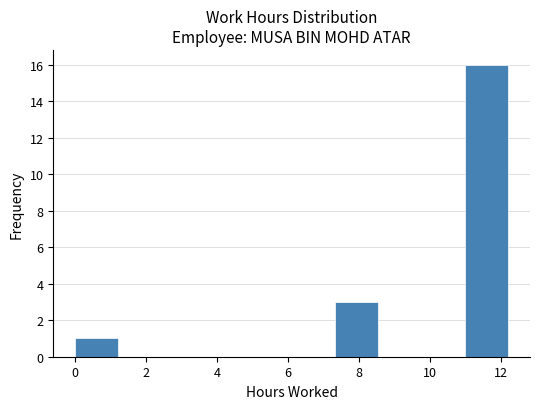

Reading left to right, list every bar in this chart as the range it spans on the x-axis followed by its height. Neither the bar edges nor the heights are printed on the chart, so give them approximately, as read against the axes.

0.00 to 1.22: 1
1.22 to 2.44: 0
2.44 to 3.66: 0
3.66 to 4.88: 0
4.88 to 6.10: 0
6.10 to 7.32: 0
7.32 to 8.54: 3
8.54 to 9.76: 0
9.76 to 10.98: 0
10.98 to 12.20: 16